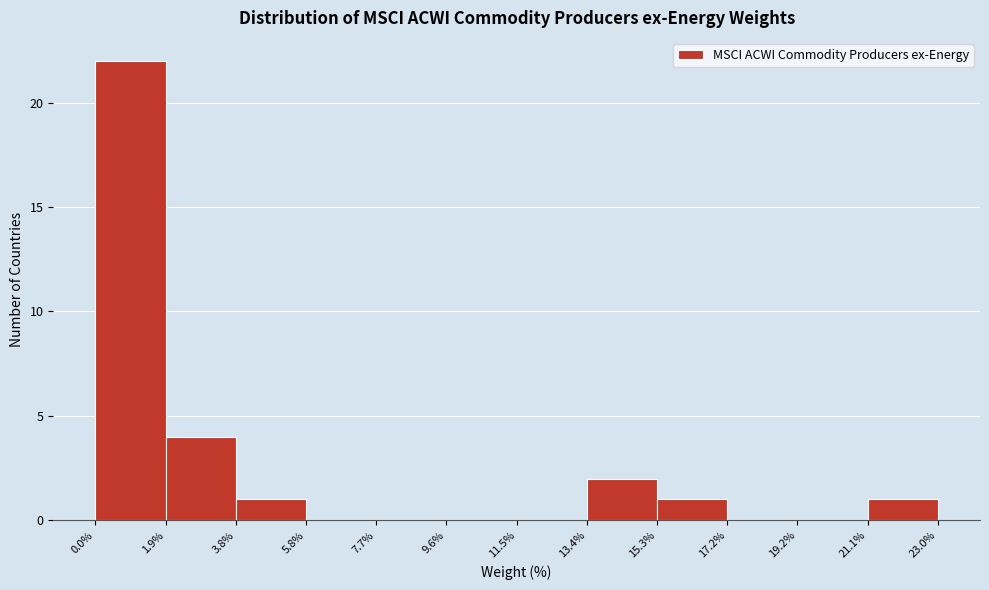

How tall is the bar that spans 3.8% to 5.8% on the x-axis? The values are not printed on the chart, so give them approximately, as read against the axis.

1